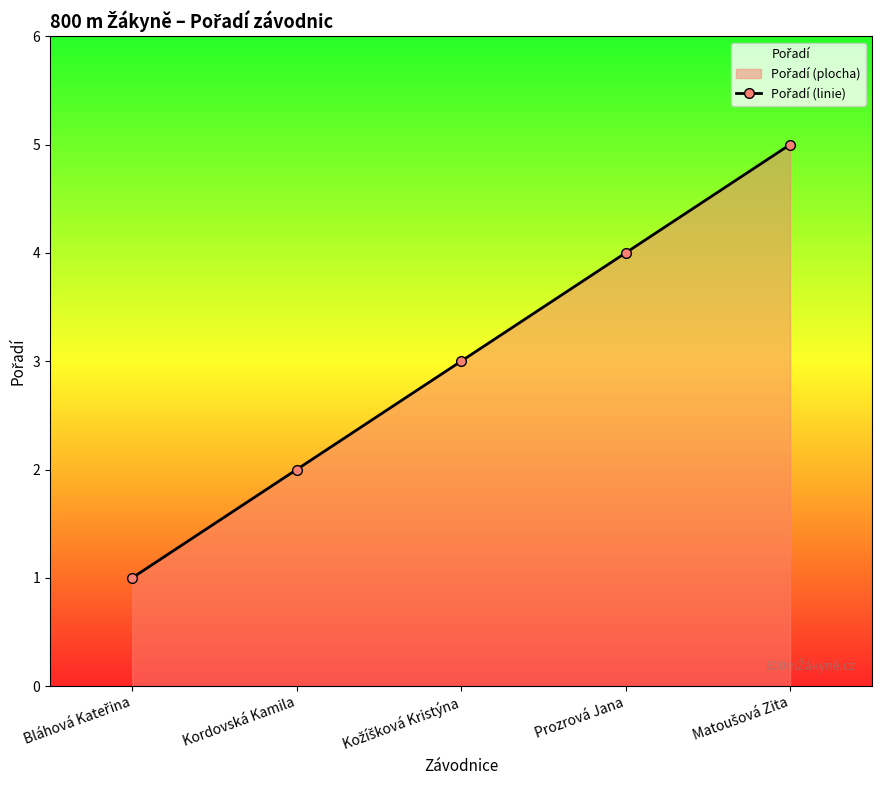

True or false: the data has more than 2 interior local peaks.

False